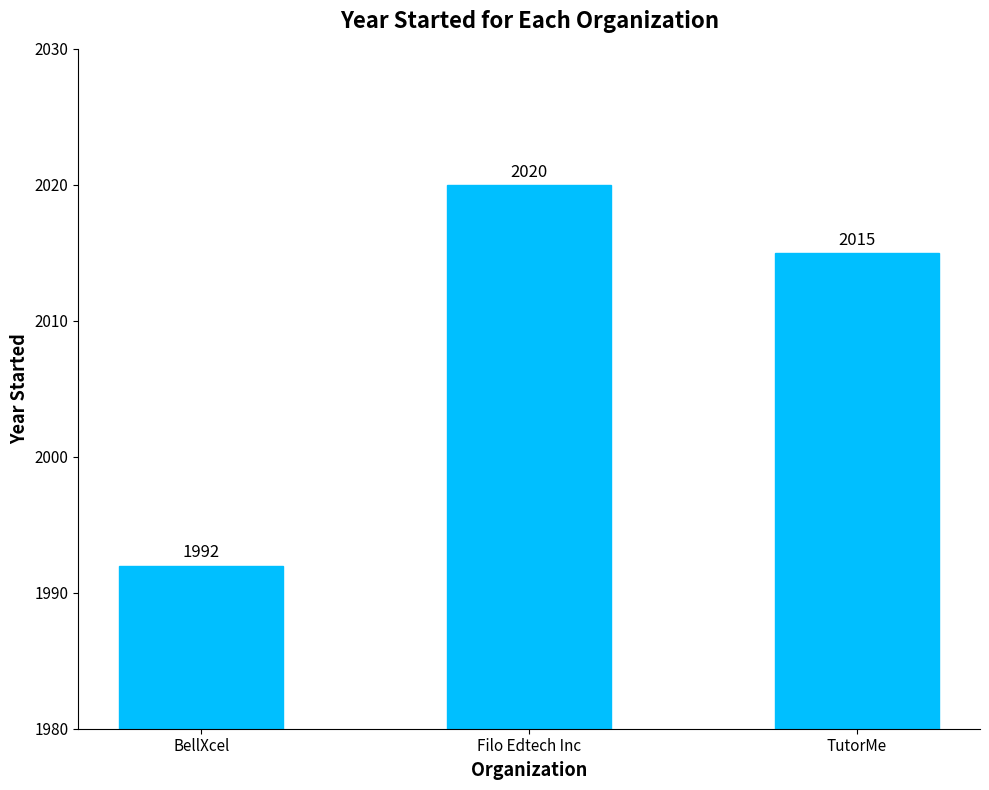

Are the bars grouped side by side (vs. stacked)?

No